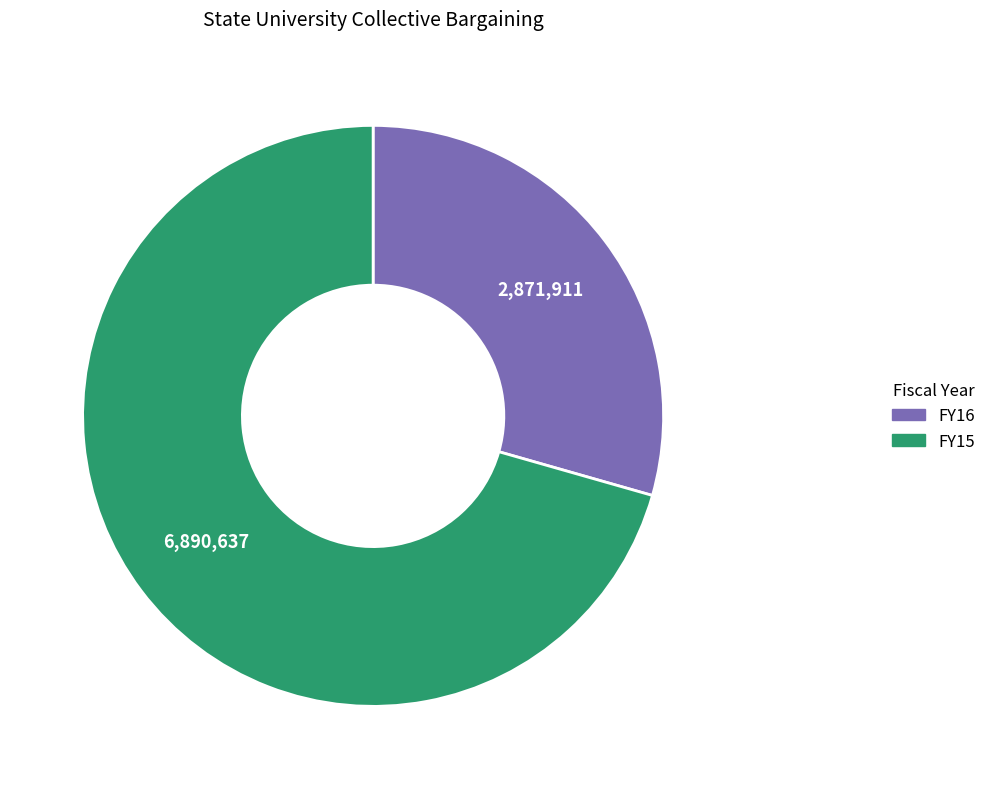

Between FY16 and FY15, which is larger?

FY15